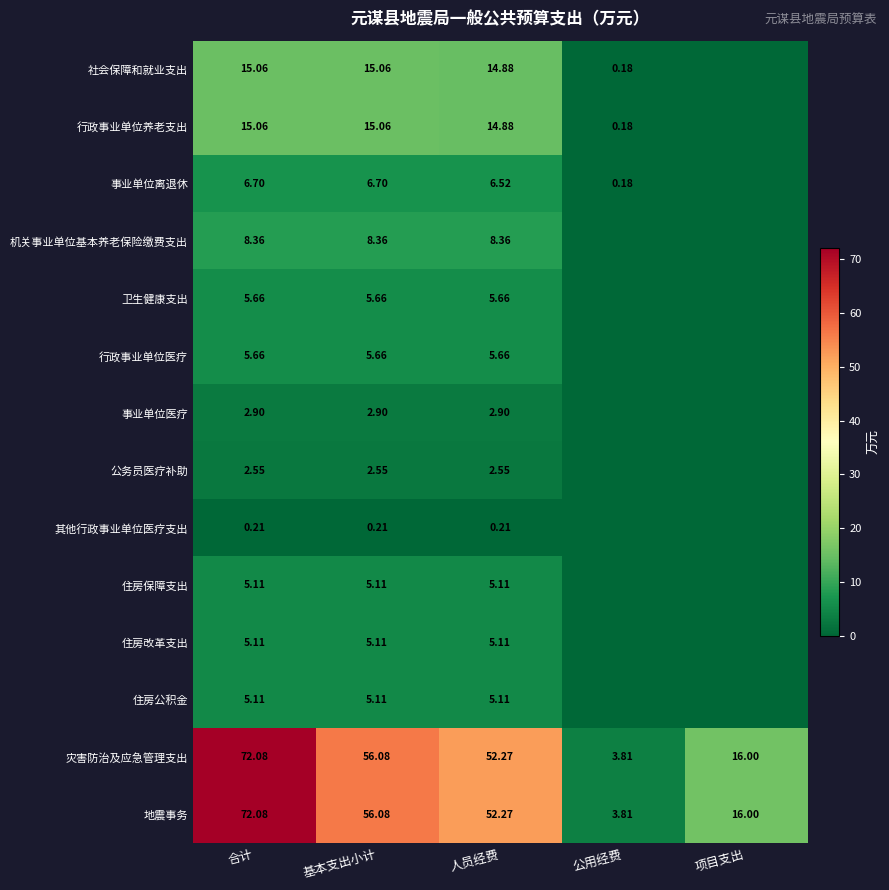

How many positive values does the 事业单位医疗 series have?

3